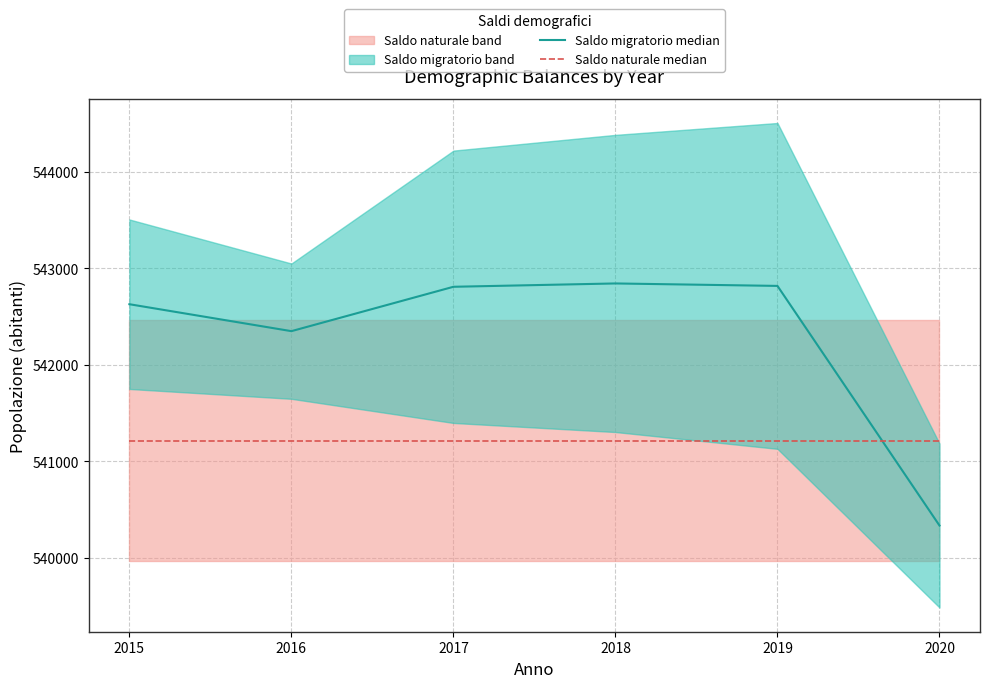

Reading right to left, extract all data points from this chart.

Saldo migratorio median: 2020=540336.5	2019=542818.0	2018=542843.5	2017=542809.0	2016=542349.5	2015=542628.5
Saldo naturale median: 2020=541216.0	2019=541216.0	2018=541216.0	2017=541216.0	2016=541216.0	2015=541216.0